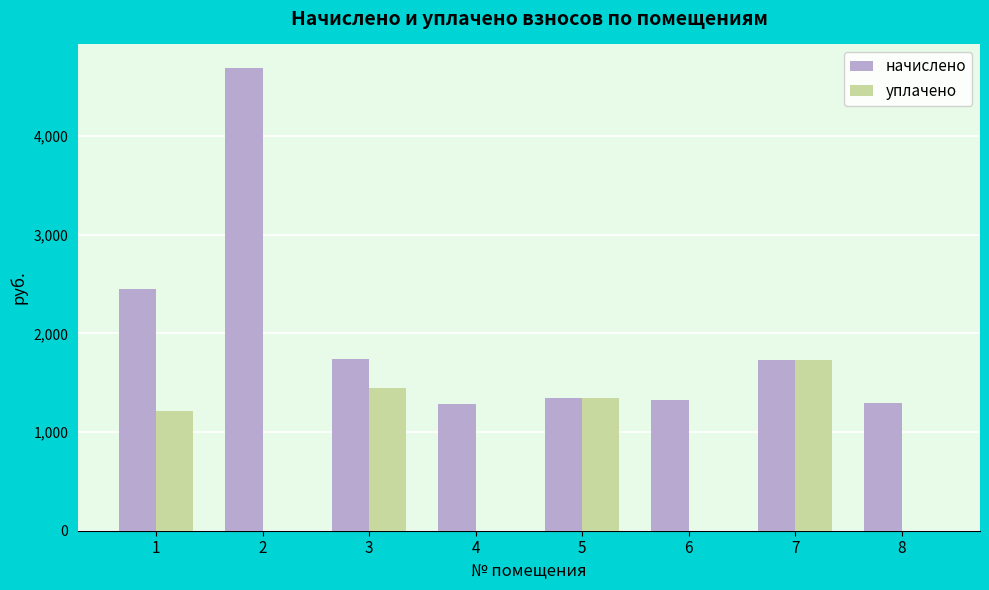

What is the maximum value shown in the chart?

4695.7